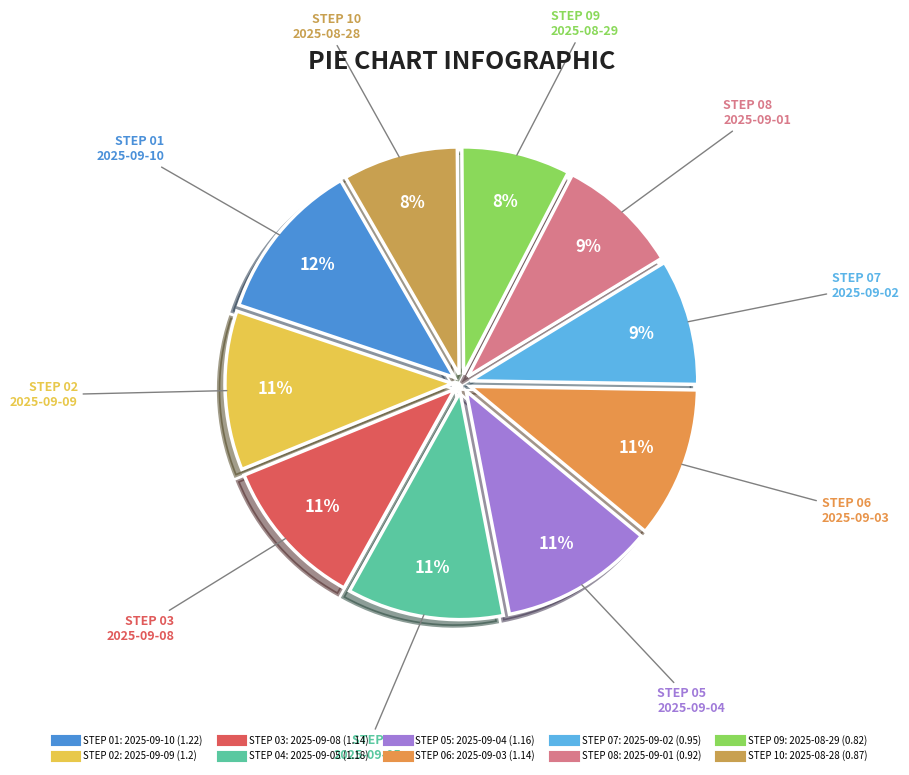

Count the number of slices in the pie.

10